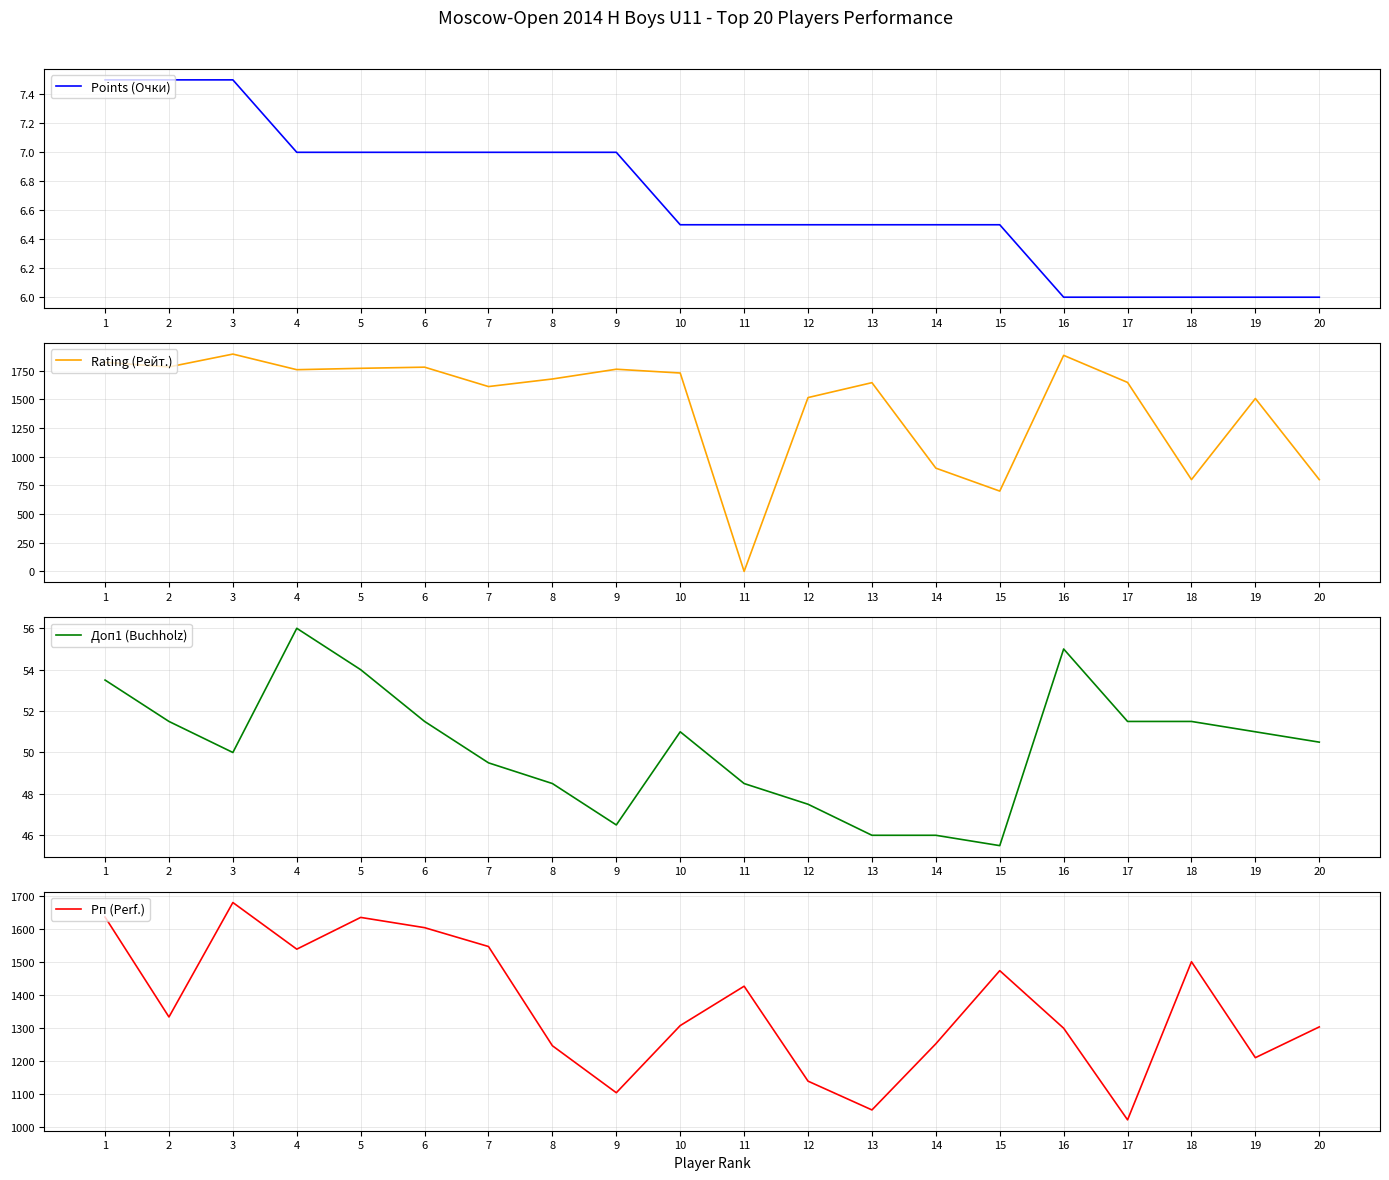

What is the sum of all Рп (Perf.) values?

27321